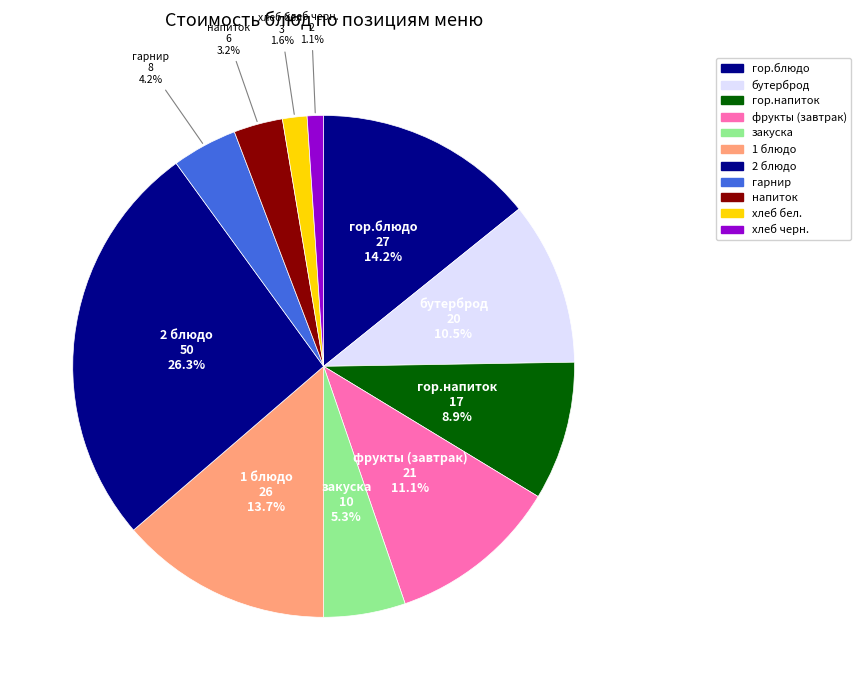

Is the sum of 1 блюдо and бутерброд greater than half?

No